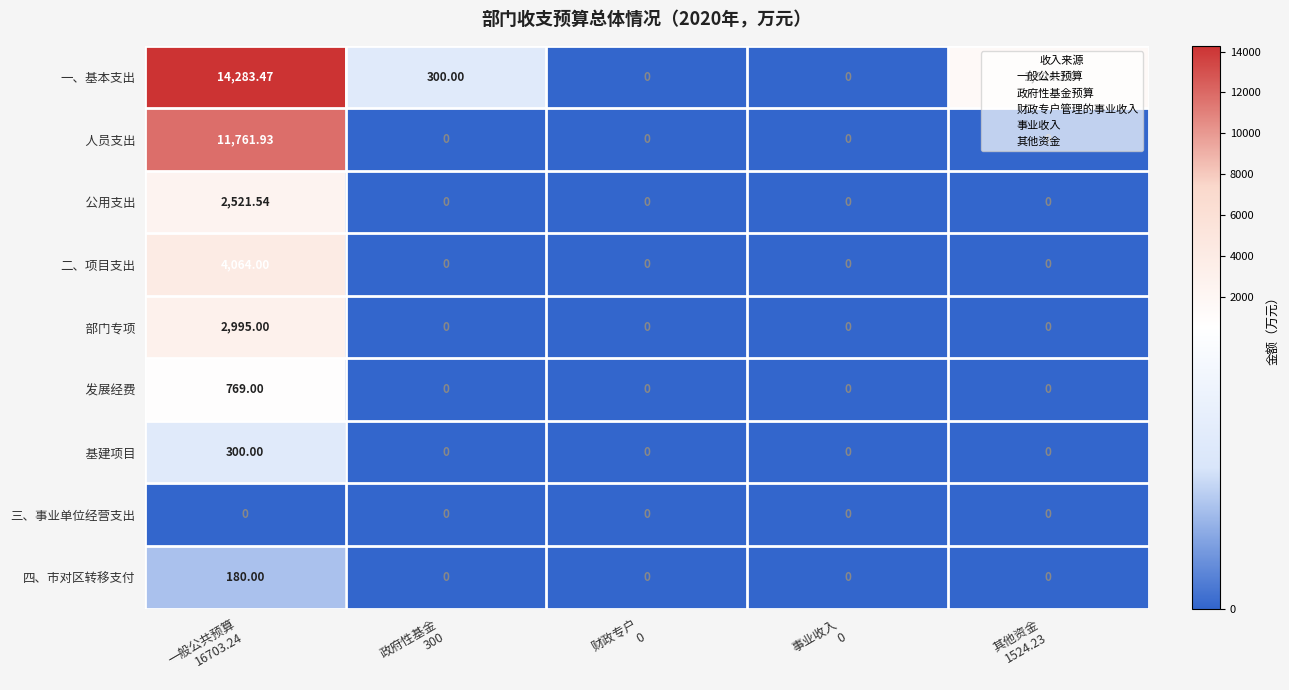

Between 一般公共预算
16703.24 and 政府性基金
300, which series saw the biggest shift?

一、基本支出